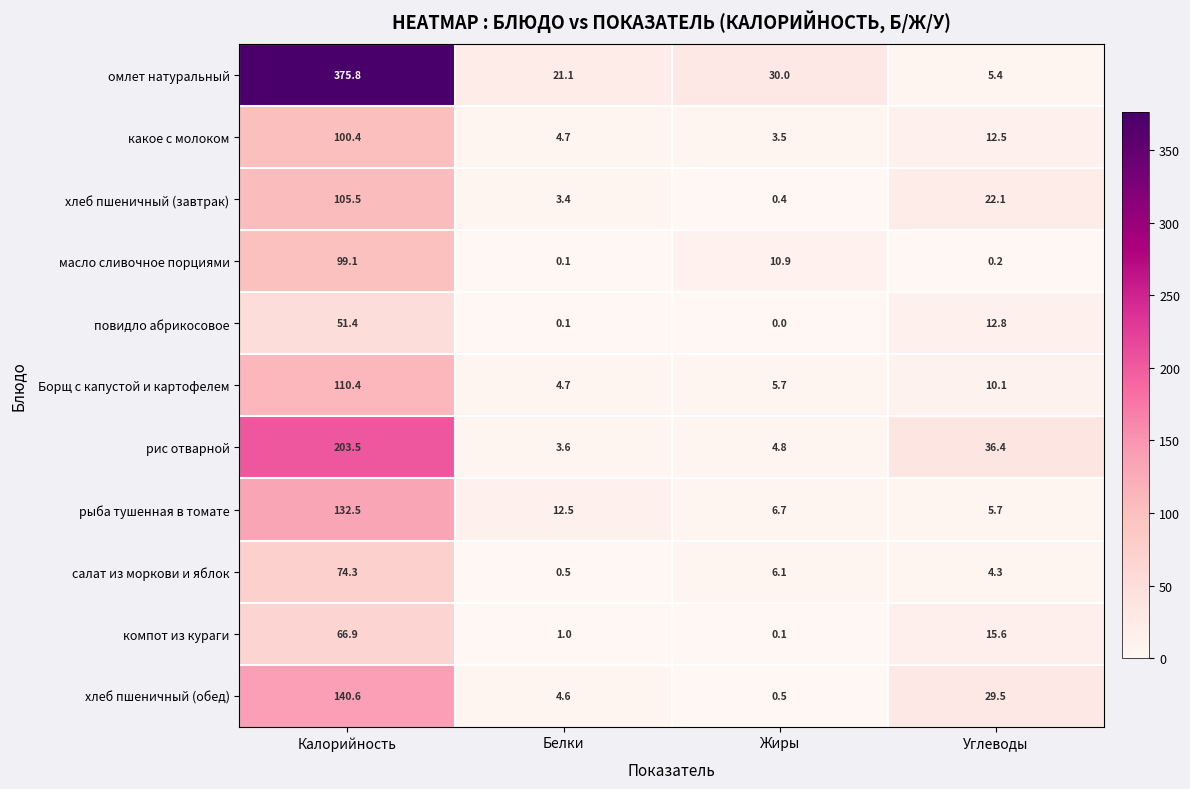

At which label is омлет натуральный closest to 190?

Жиры